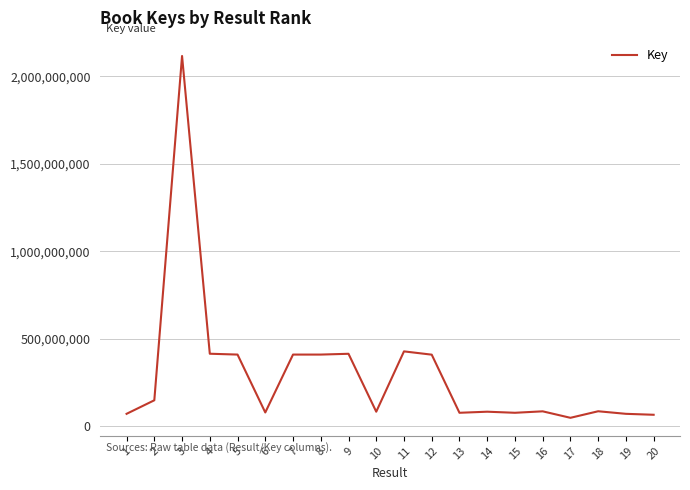

True or false: the data has more than 0 interior local peaks.

True